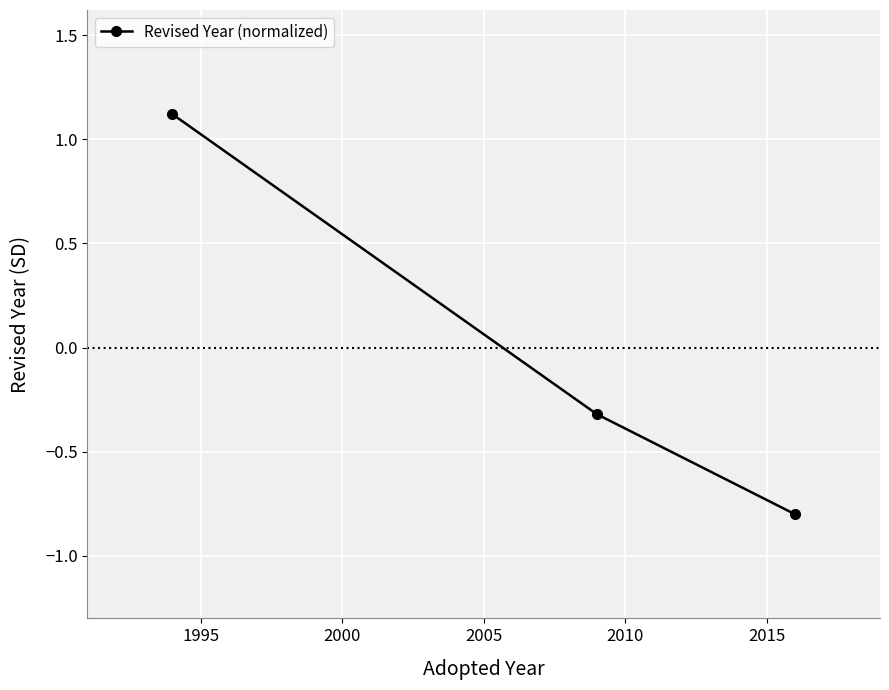

How many lines are shown in the chart?

1